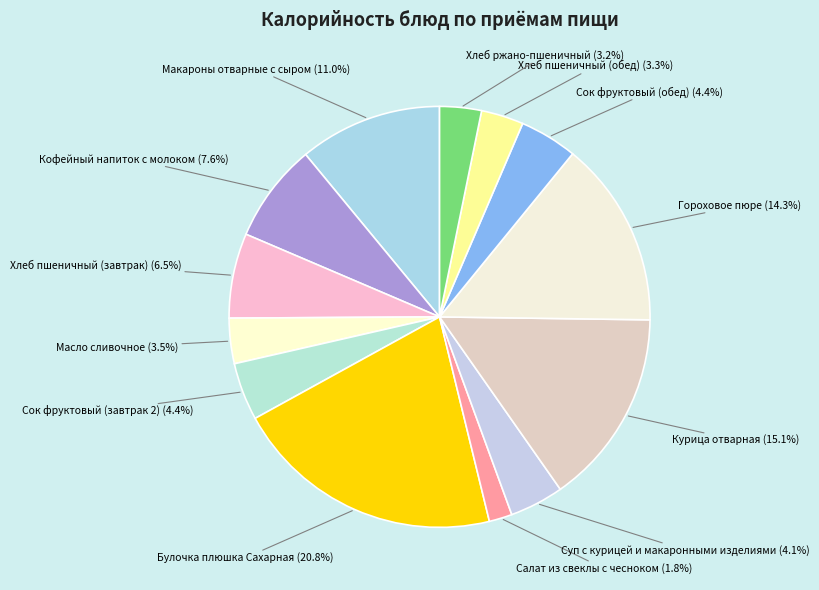

Which slice is the smallest?

Салат из свеклы с чесноком